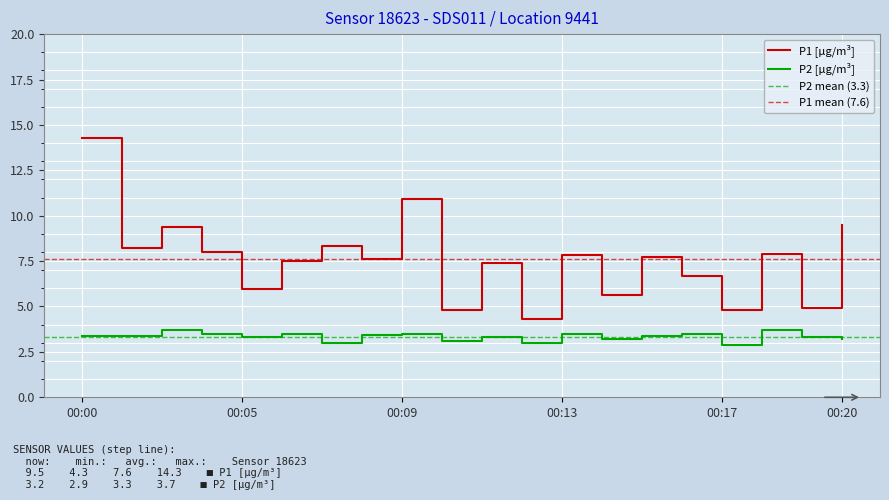

List the labels in order of P2 value, largest first.

00:03, 00:18, 00:04, 00:06, 00:09, 00:13, 00:16, 00:08, 00:02, 00:00, 00:15, 00:11, 00:19, 00:05, 00:14, 00:20, 00:10, 00:07, 00:12, 00:17